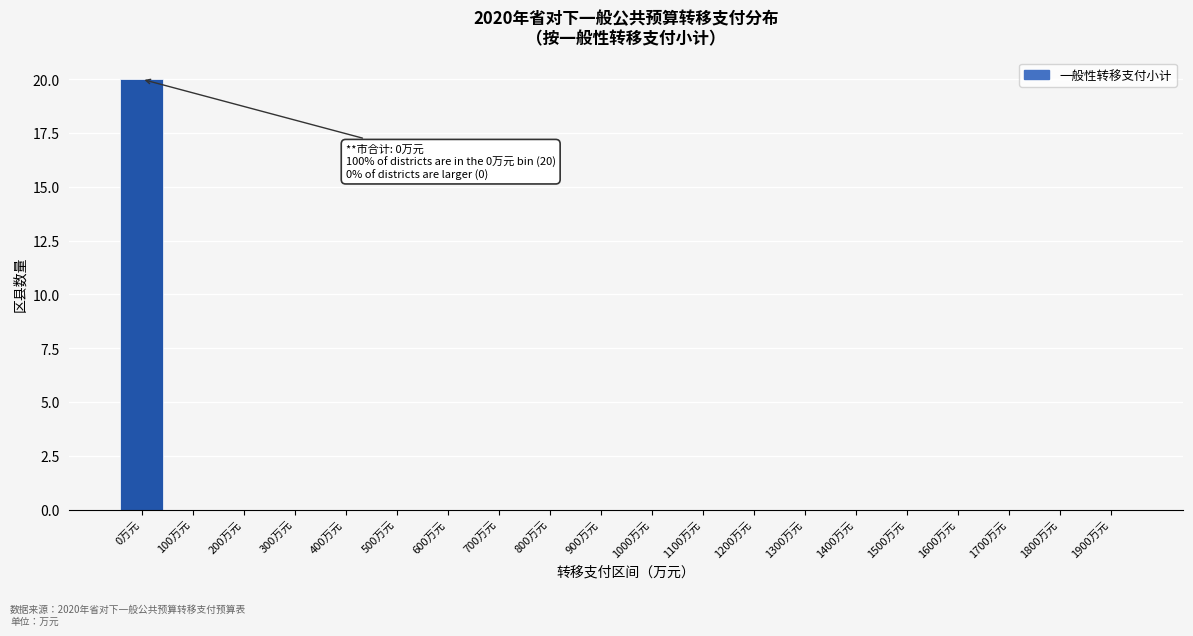

Reading left to right, extract all data points from this chart.

0万元=20	100万元=0	200万元=0	300万元=0	400万元=0	500万元=0	600万元=0	700万元=0	800万元=0	900万元=0	1000万元=0	1100万元=0	1200万元=0	1300万元=0	1400万元=0	1500万元=0	1600万元=0	1700万元=0	1800万元=0	1900万元=0